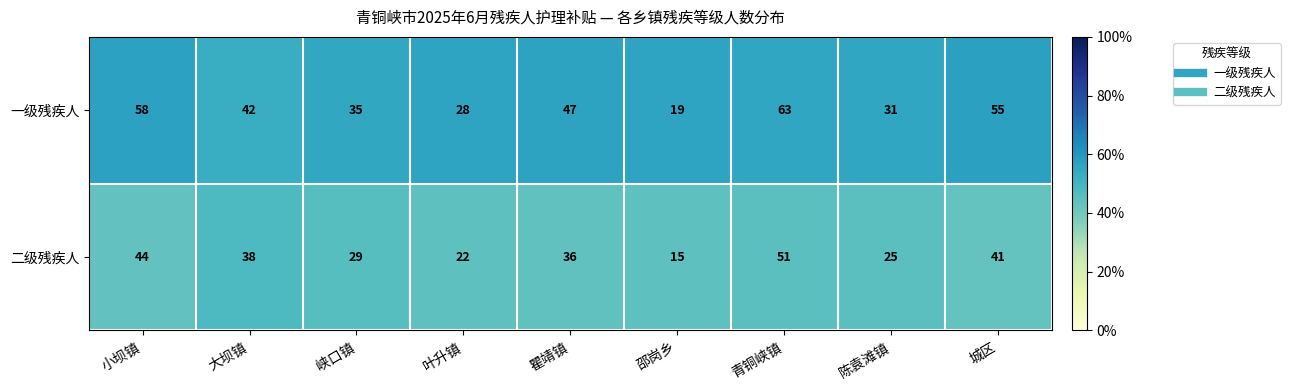

Which series has the largest total across all categories?

一级残疾人